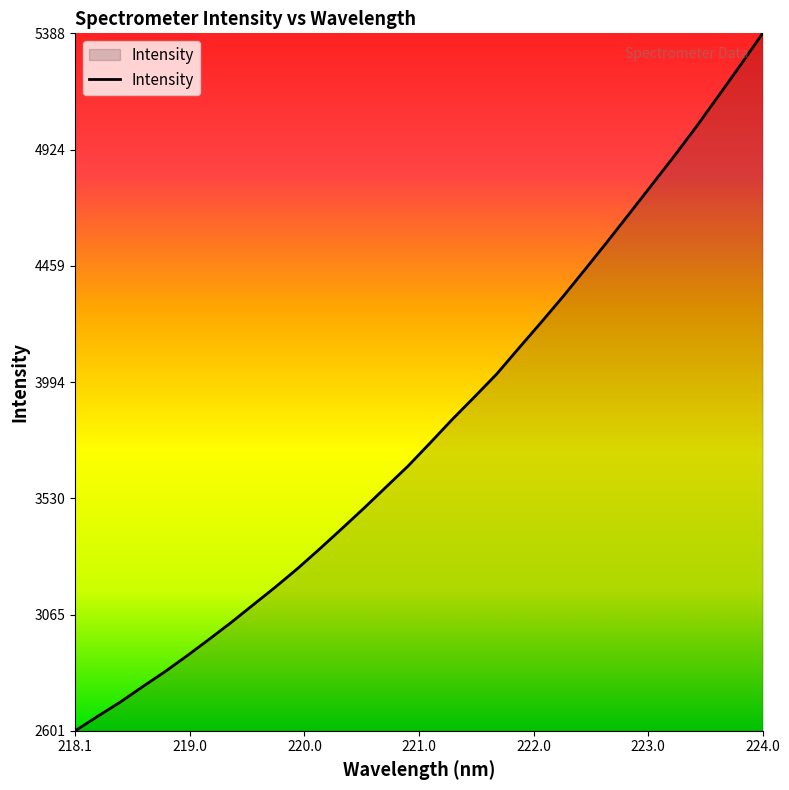

Does the chart have visible grid lines?

No